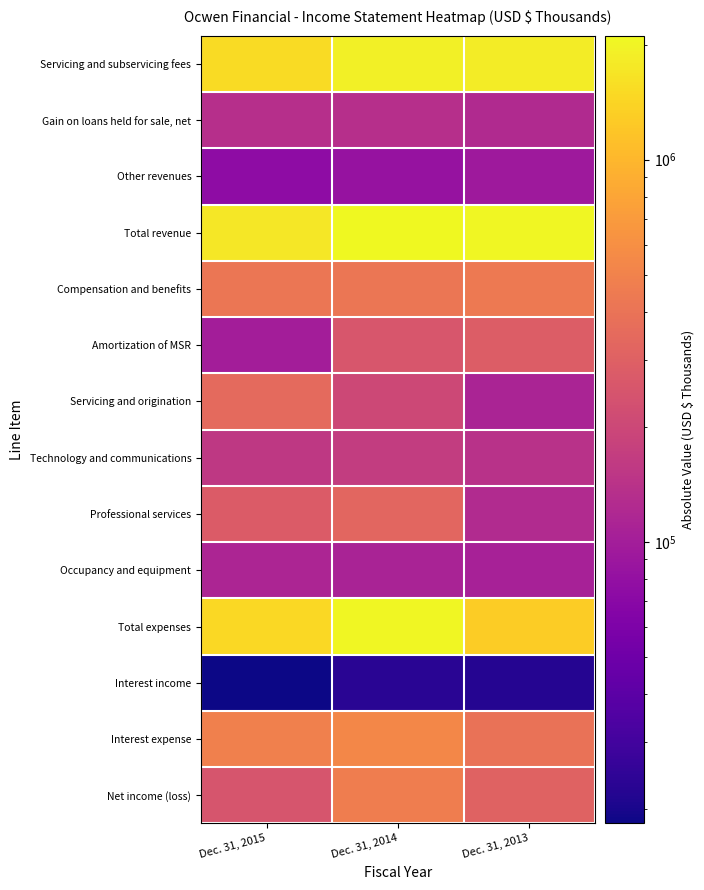

Count the number of data series in this chart.

14